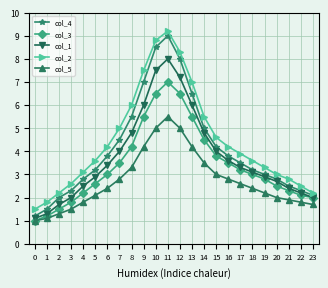

What is the sum of all col_5 values?

65.1